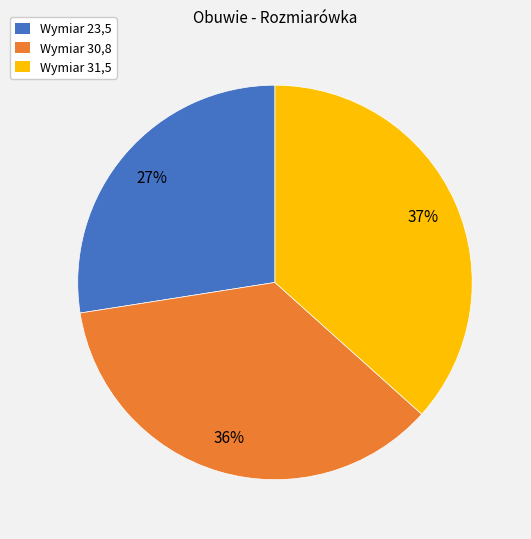

Count the number of slices in the pie.

3